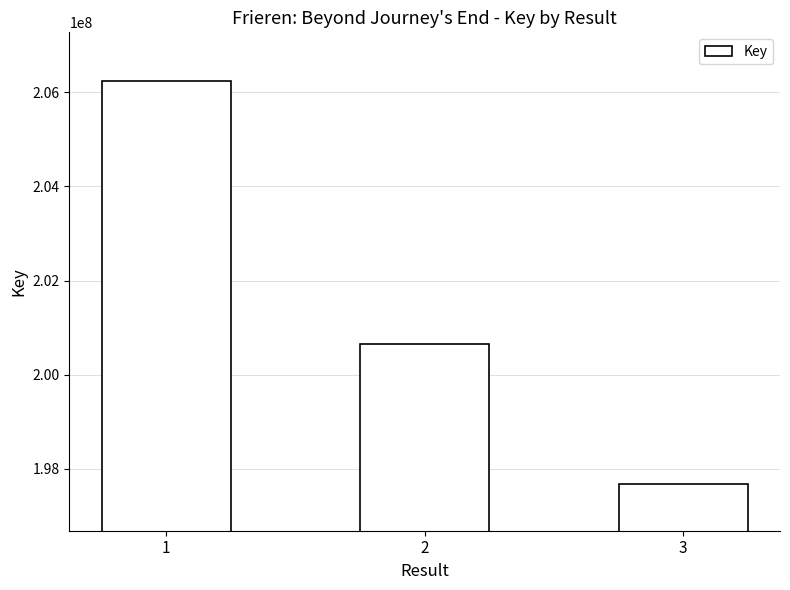

How many bars are there in total?

3